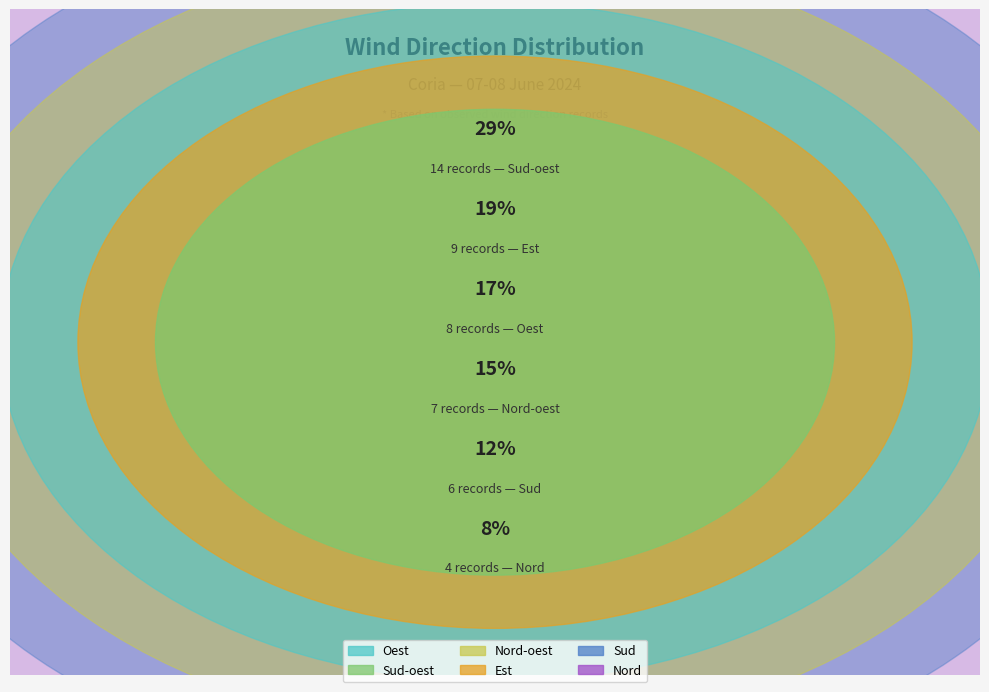

To the nearest percent, what is the difference between the Sud-oest and Nord slice percentages?

21%